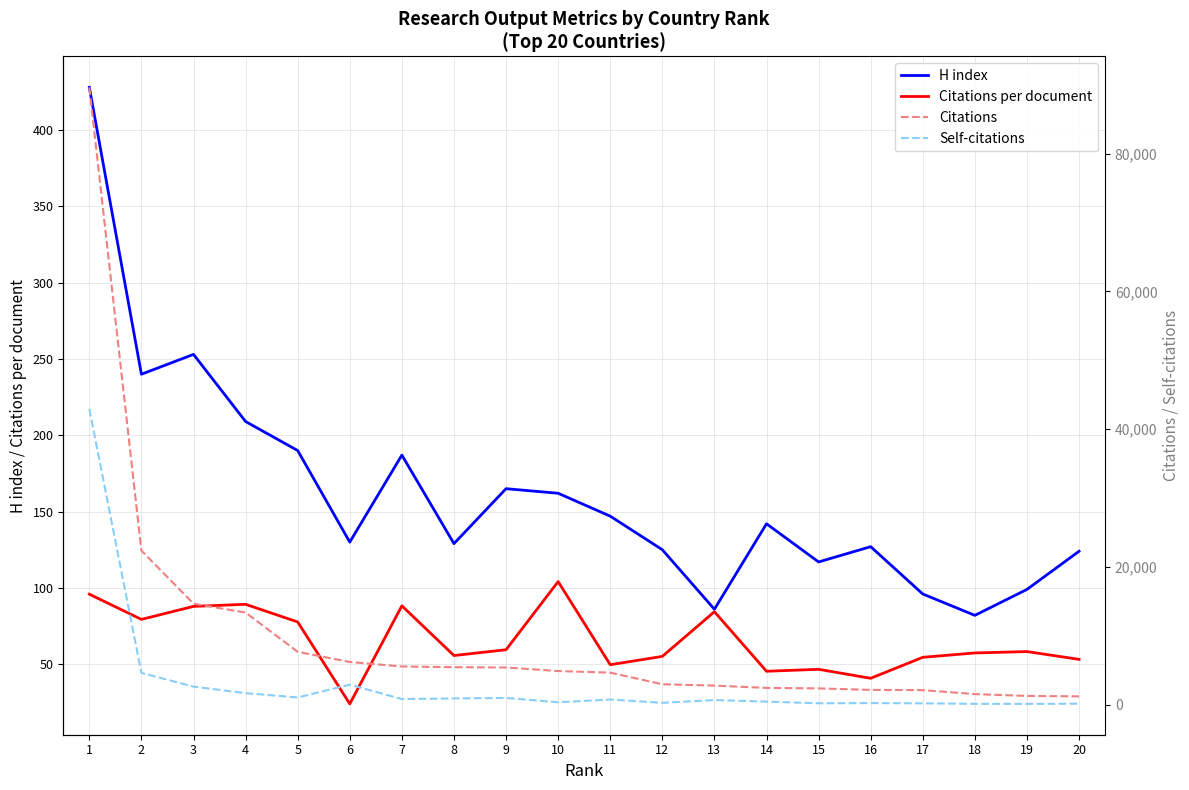

Is the value of Citations per document at 6 greater than the value of H index at 19?

No